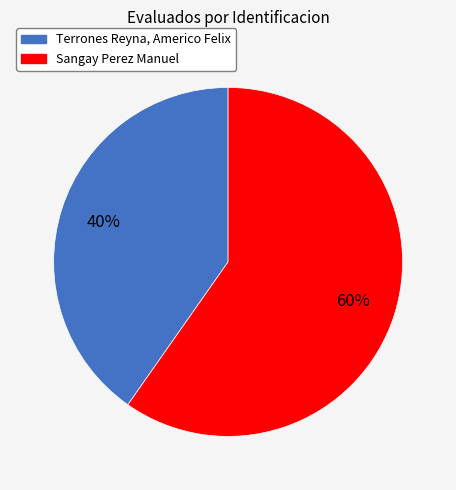

To the nearest percent, what is the average slice percentage?

50%